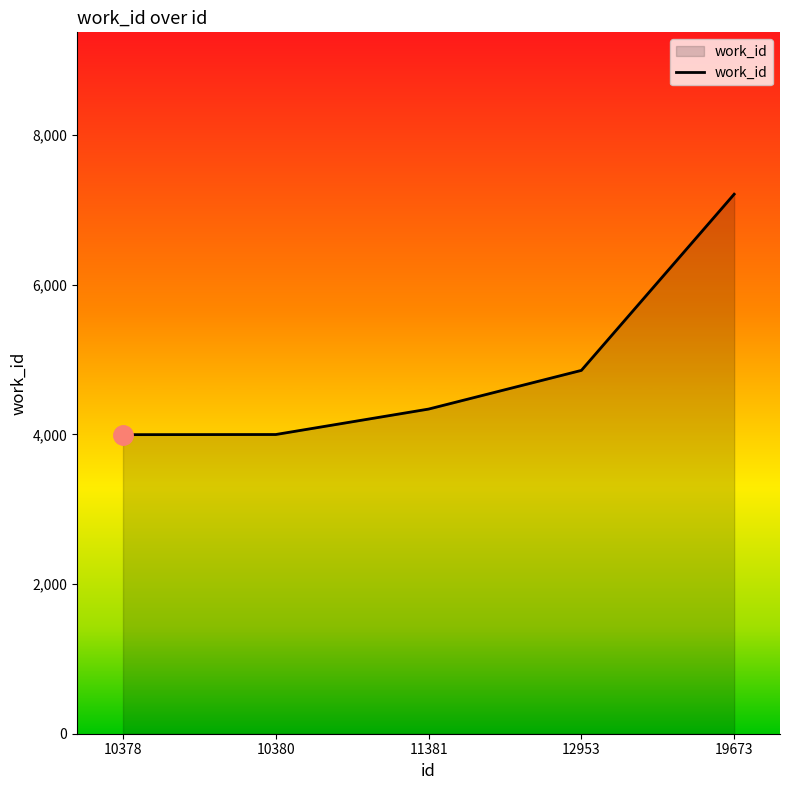

Which has a higher value, 12953 or 10380?

12953